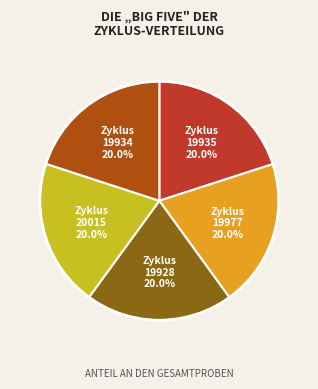

Count the number of slices in the pie.

5